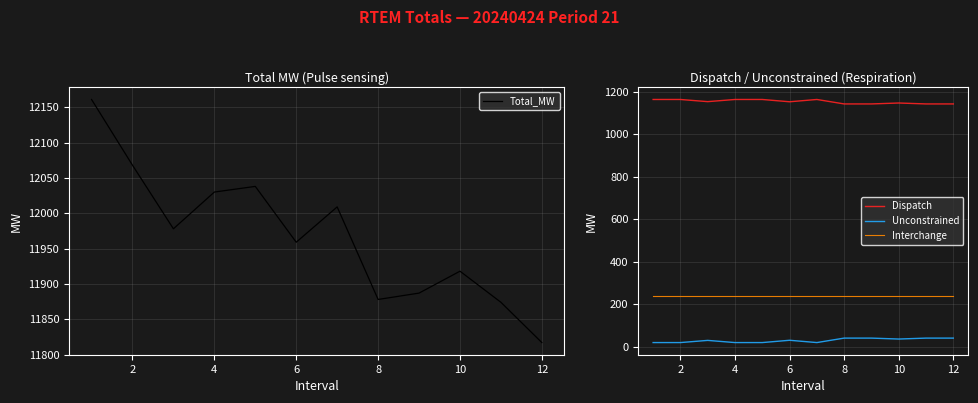

True or false: Dispatch and Unconstrained cross at least once.

False